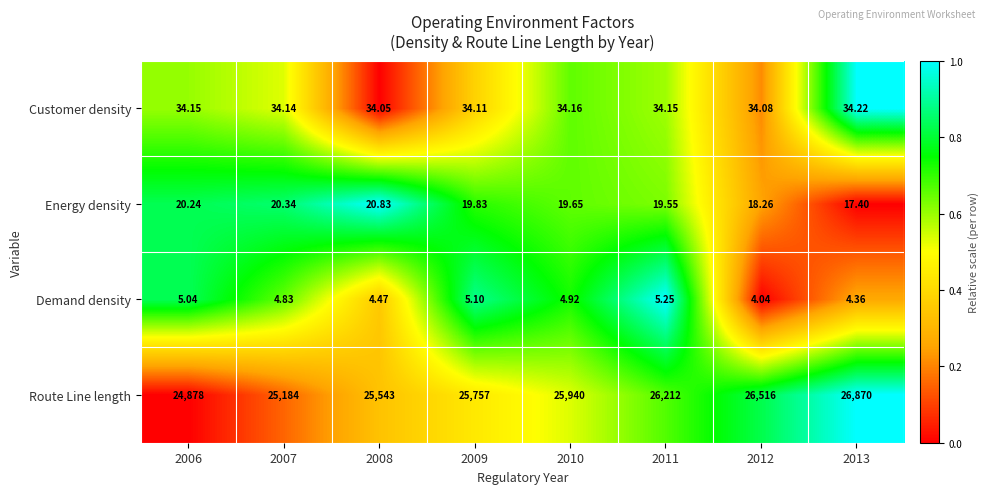

Which series has the largest total across all categories?

Route Line length